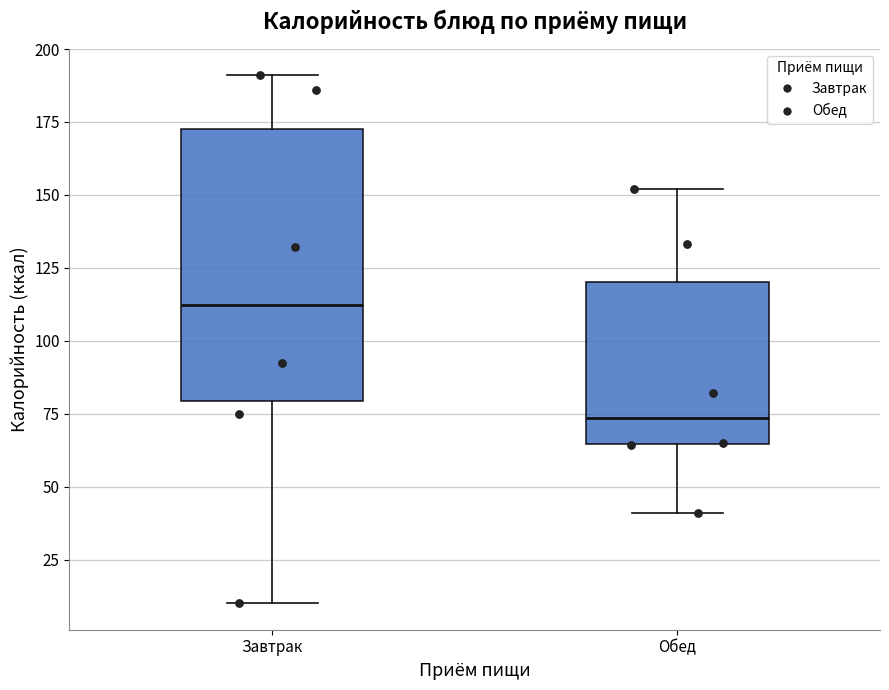

Which box has the highest median line?

Завтрак